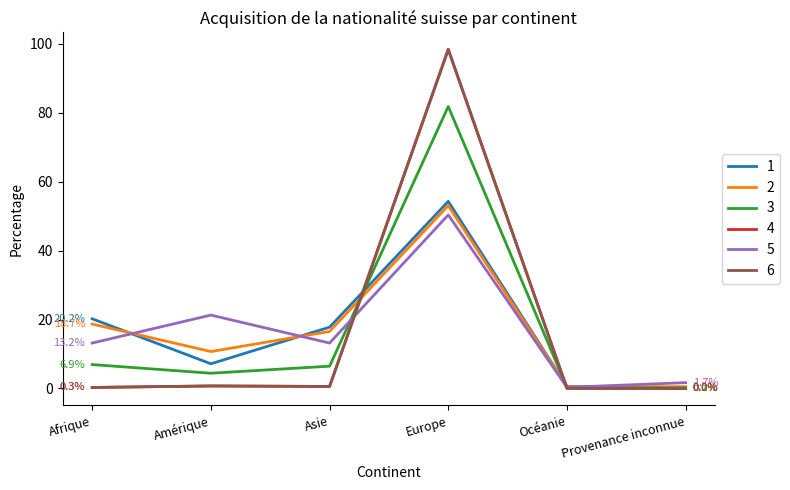

Is the value of 4 at Provenance inconnue greater than the value of 3 at Europe?

No